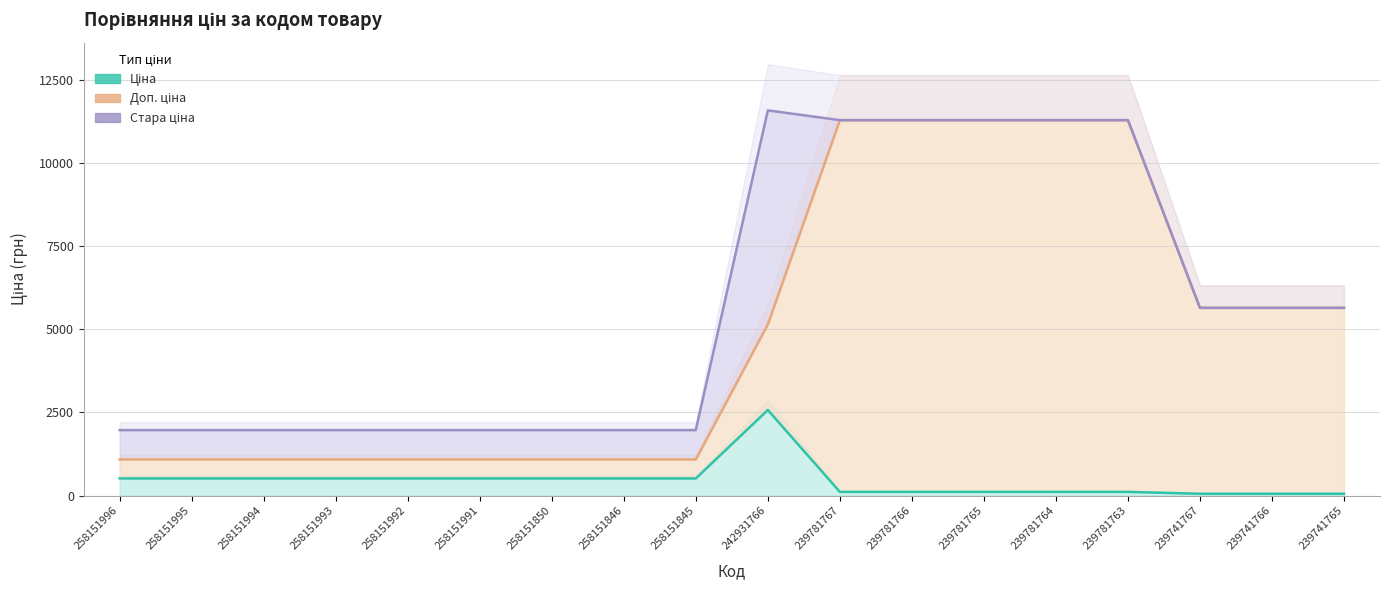

How many data points in Доп. ціна are less than 5144?

9